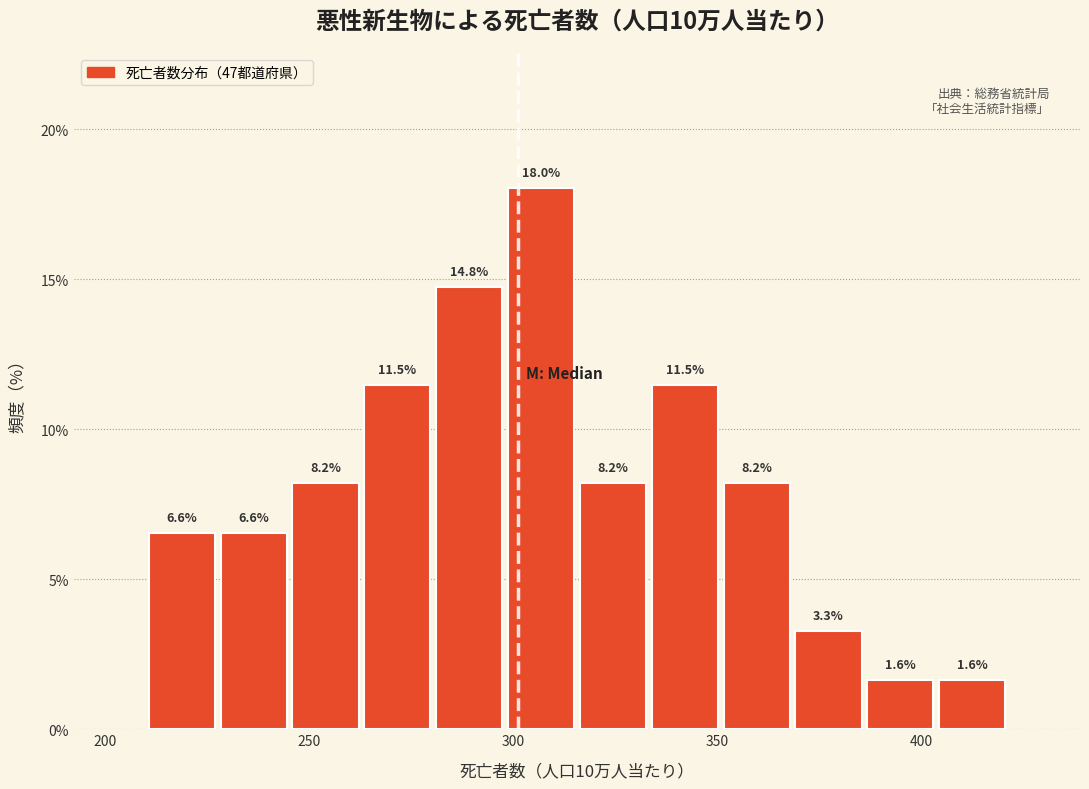

Around what value on the x-axis is the tallest bar? Give the approximate position of its centre, as read against the axis.

305